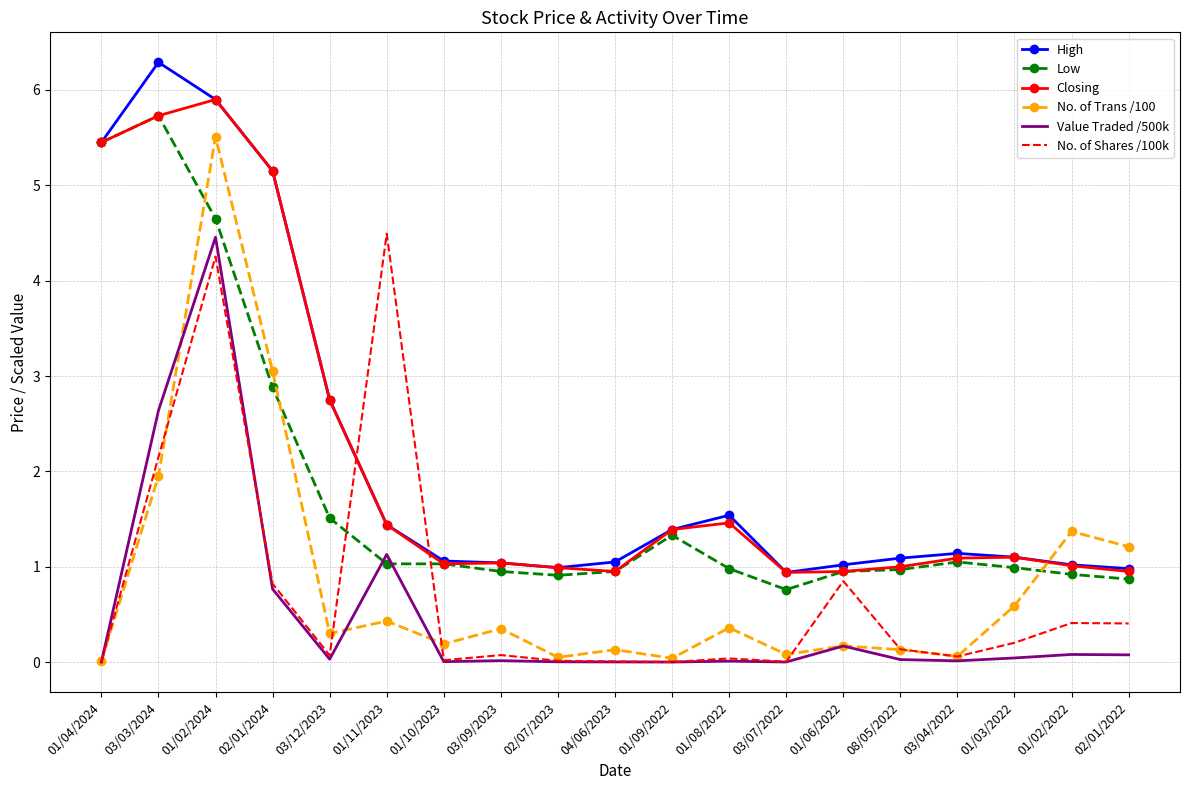

At which category is the sum across all series the highest?

01/02/2024